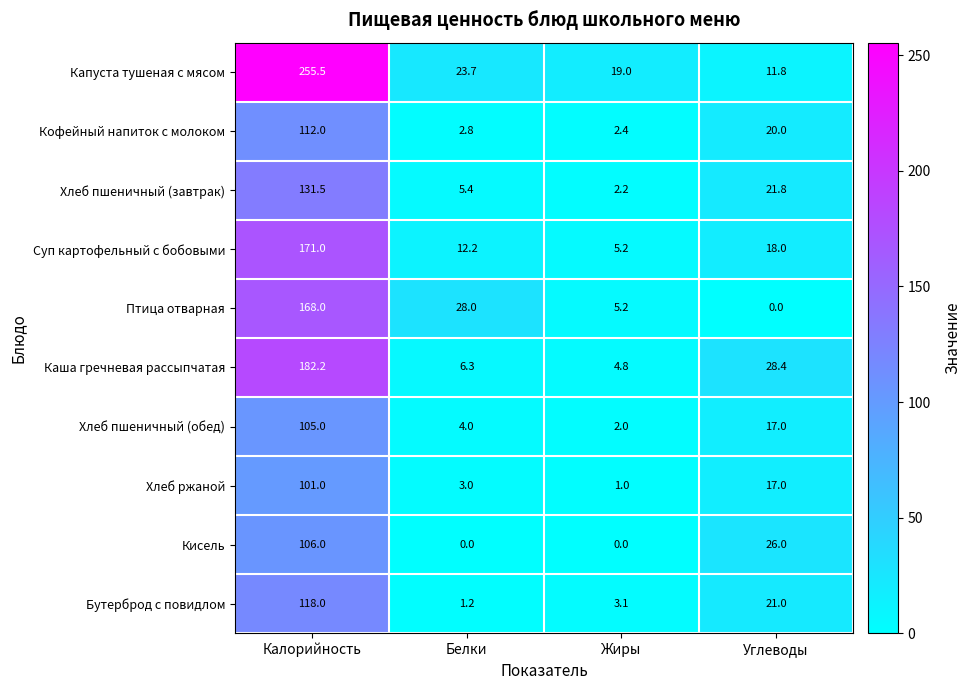

How many distinct data groups are displayed?

10